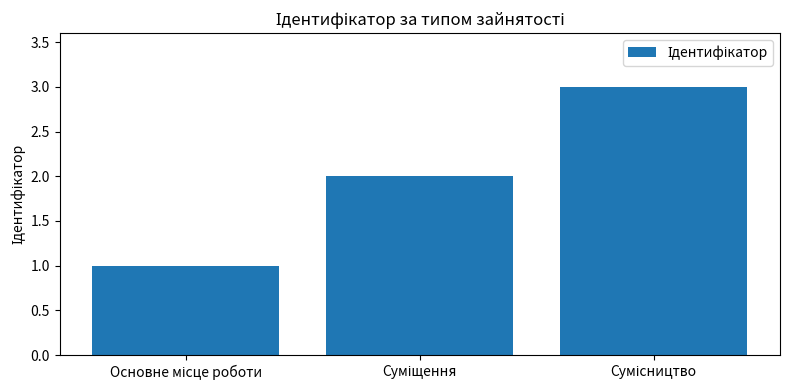

Are the bars grouped side by side (vs. stacked)?

No